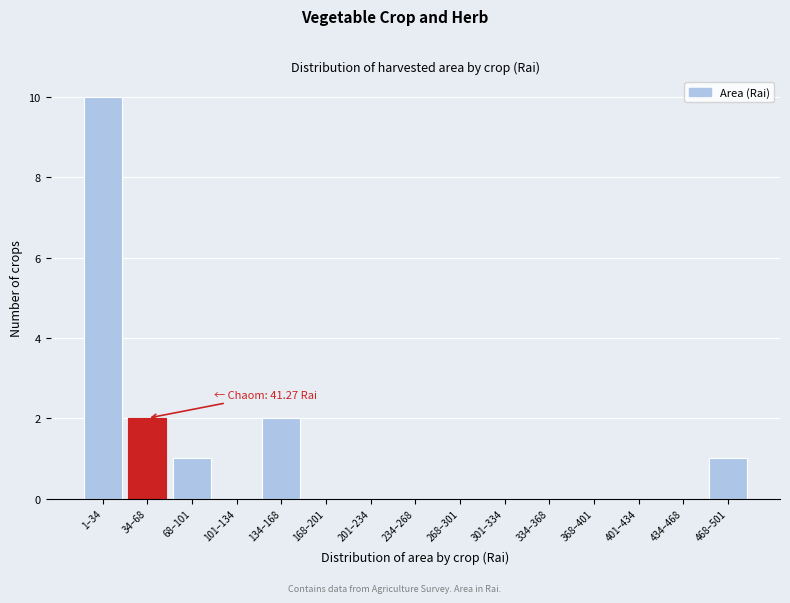

Reading right to left, list all the values displayed in this chart.

468–501=1	434–468=0	401–434=0	368–401=0	334–368=0	301–334=0	268–301=0	234–268=0	201–234=0	168–201=0	134–168=2	101–134=0	68–101=1	34–68=2	1–34=10